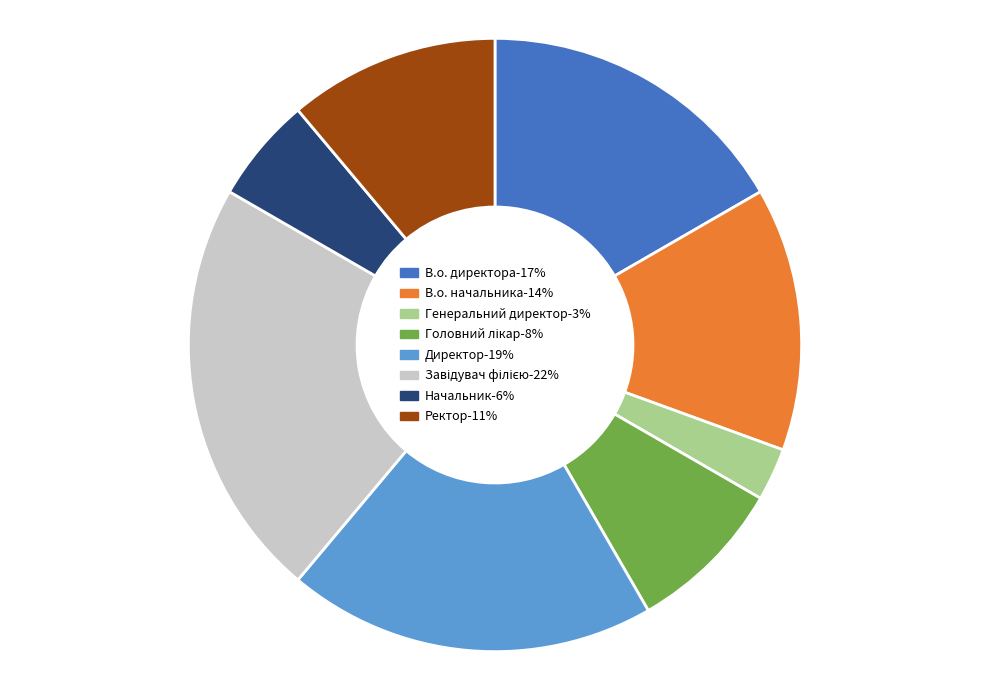

The Начальник-6% slice represents 1% of the pie. True or false?

False